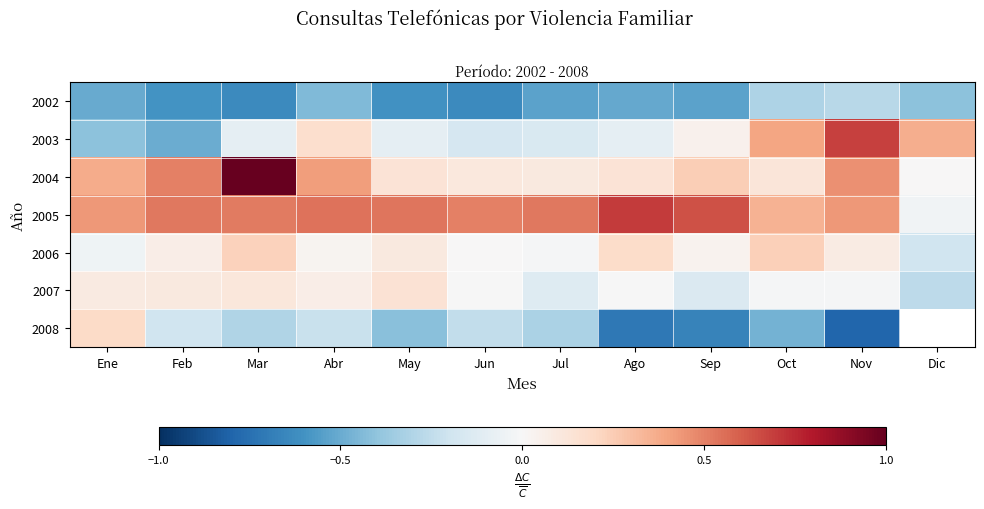

How many data points in 2003 are above 0?

5